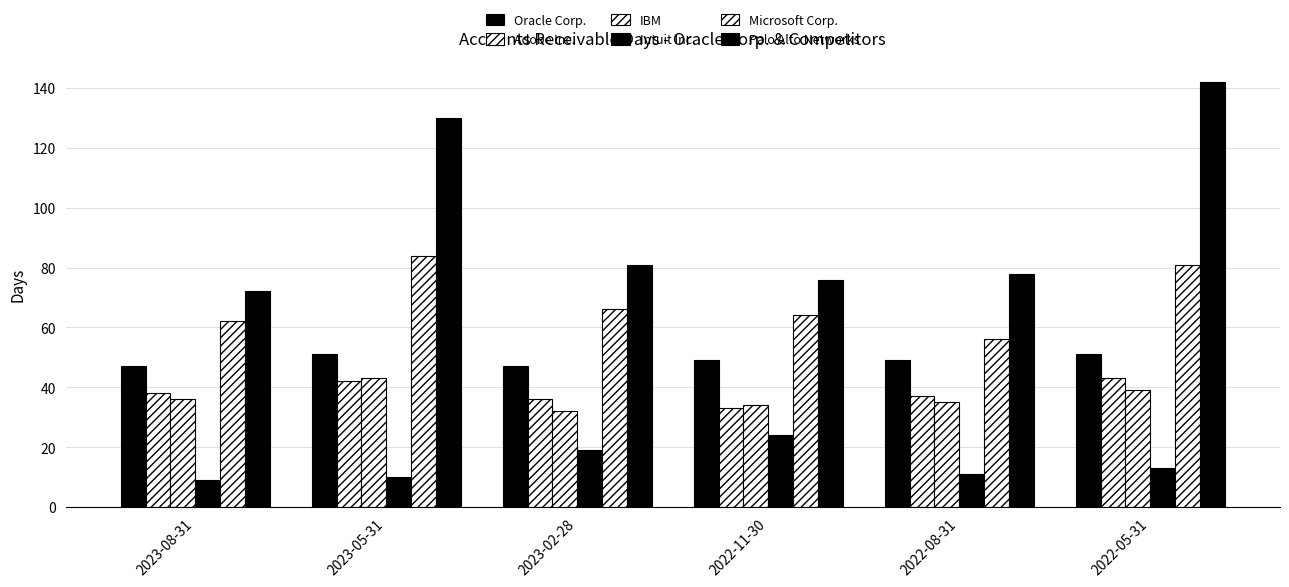

The IBM series shows 36 at 2023-08-31. True or false?

True